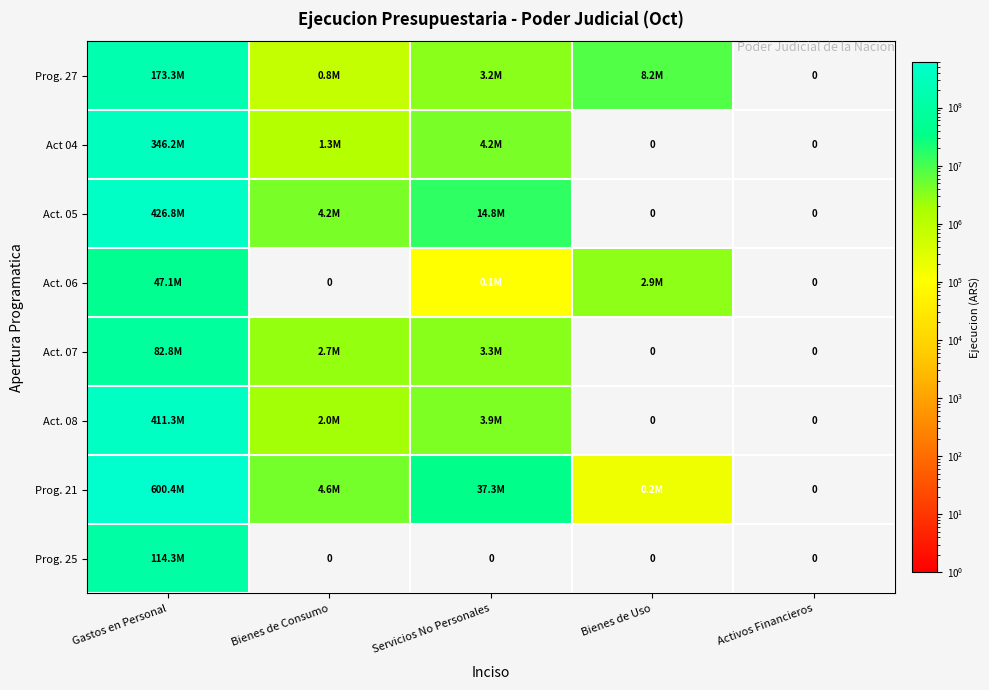

At how many categories does at least one series exceed 492701981?

1